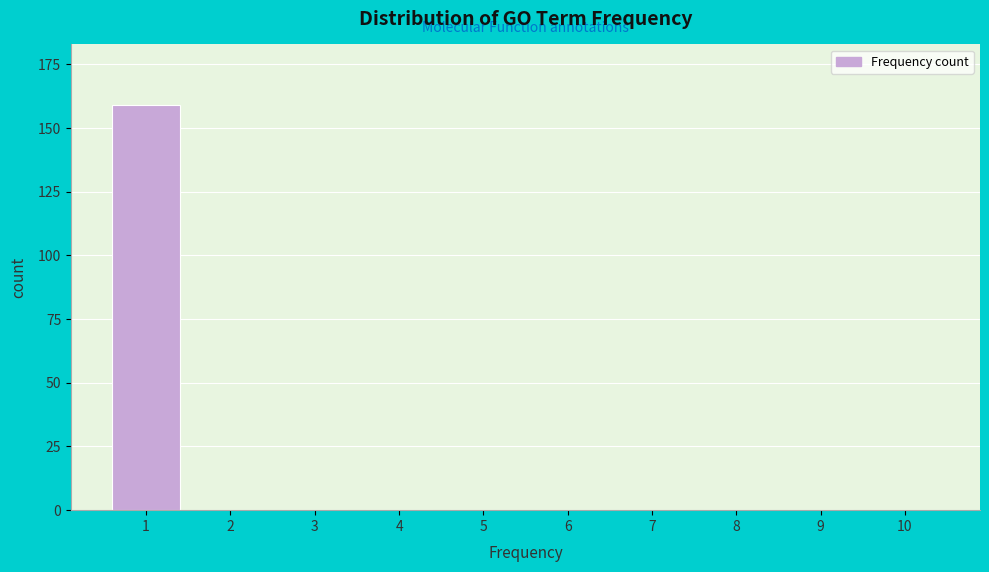

Reading left to right, extract all data points from this chart.

1=159	2=0	3=0	4=0	5=0	6=0	7=0	8=0	9=0	10=0